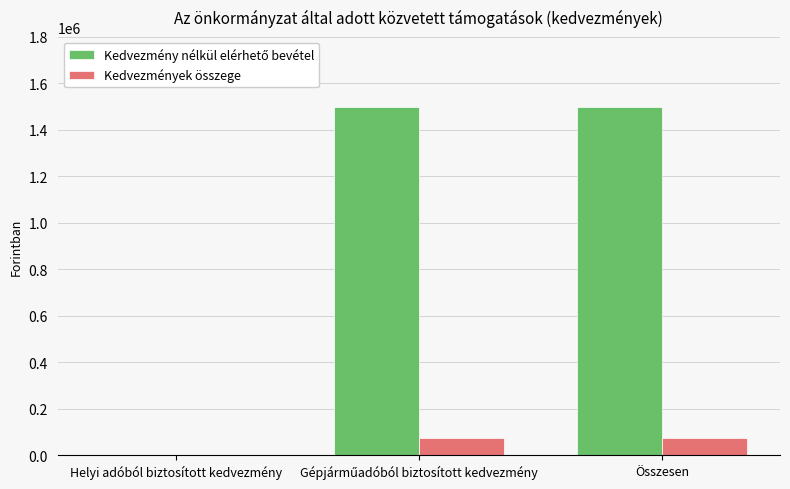

What is the sum of the Kedvezmények összege values at Összesen and Helyi adóból biztosított kedvezmény?

72000